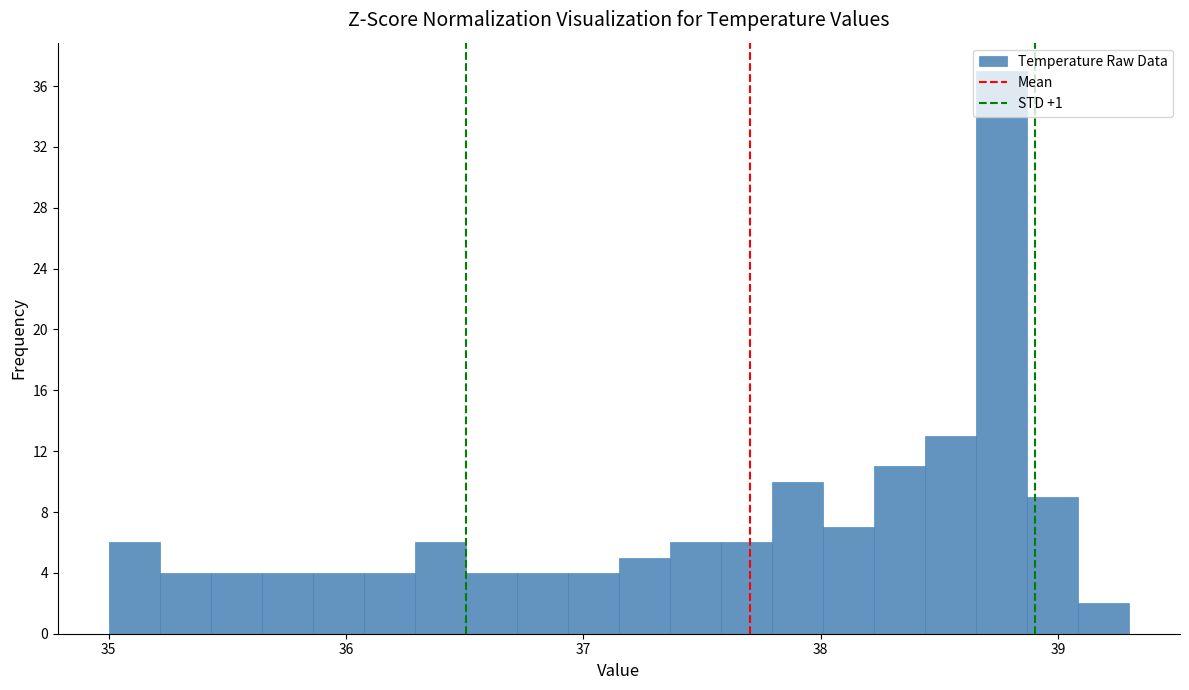

Around what value on the x-axis is the tallest bar? Give the approximate position of its centre, as read against the axis.

38.8